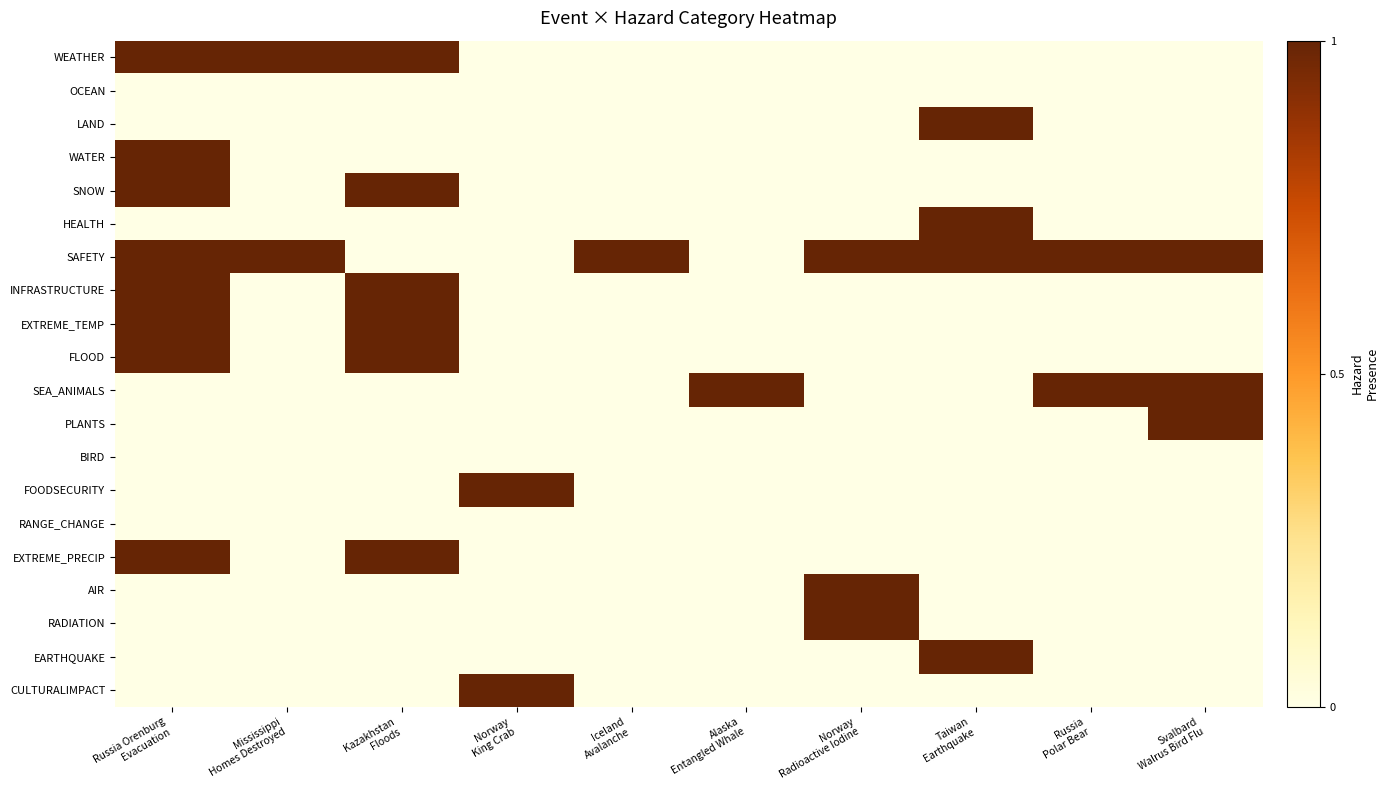

Reading left to right, list all the values displayed in this chart.

WEATHER: Russia Orenburg
Evacuation=1	Mississippi
Homes Destroyed=1	Kazakhstan
Floods=1	Norway
King Crab=0	Iceland
Avalanche=0	Alaska
Entangled Whale=0	Norway
Radioactive Iodine=0	Taiwan
Earthquake=0	Russia
Polar Bear=0	Svalbard
Walrus Bird Flu=0
OCEAN: Russia Orenburg
Evacuation=0	Mississippi
Homes Destroyed=0	Kazakhstan
Floods=0	Norway
King Crab=0	Iceland
Avalanche=0	Alaska
Entangled Whale=0	Norway
Radioactive Iodine=0	Taiwan
Earthquake=0	Russia
Polar Bear=0	Svalbard
Walrus Bird Flu=0
LAND: Russia Orenburg
Evacuation=0	Mississippi
Homes Destroyed=0	Kazakhstan
Floods=0	Norway
King Crab=0	Iceland
Avalanche=0	Alaska
Entangled Whale=0	Norway
Radioactive Iodine=0	Taiwan
Earthquake=1	Russia
Polar Bear=0	Svalbard
Walrus Bird Flu=0
WATER: Russia Orenburg
Evacuation=1	Mississippi
Homes Destroyed=0	Kazakhstan
Floods=0	Norway
King Crab=0	Iceland
Avalanche=0	Alaska
Entangled Whale=0	Norway
Radioactive Iodine=0	Taiwan
Earthquake=0	Russia
Polar Bear=0	Svalbard
Walrus Bird Flu=0
SNOW: Russia Orenburg
Evacuation=1	Mississippi
Homes Destroyed=0	Kazakhstan
Floods=1	Norway
King Crab=0	Iceland
Avalanche=0	Alaska
Entangled Whale=0	Norway
Radioactive Iodine=0	Taiwan
Earthquake=0	Russia
Polar Bear=0	Svalbard
Walrus Bird Flu=0
HEALTH: Russia Orenburg
Evacuation=0	Mississippi
Homes Destroyed=0	Kazakhstan
Floods=0	Norway
King Crab=0	Iceland
Avalanche=0	Alaska
Entangled Whale=0	Norway
Radioactive Iodine=0	Taiwan
Earthquake=1	Russia
Polar Bear=0	Svalbard
Walrus Bird Flu=0
SAFETY: Russia Orenburg
Evacuation=1	Mississippi
Homes Destroyed=1	Kazakhstan
Floods=0	Norway
King Crab=0	Iceland
Avalanche=1	Alaska
Entangled Whale=0	Norway
Radioactive Iodine=1	Taiwan
Earthquake=1	Russia
Polar Bear=1	Svalbard
Walrus Bird Flu=1
INFRASTRUCTURE: Russia Orenburg
Evacuation=1	Mississippi
Homes Destroyed=0	Kazakhstan
Floods=1	Norway
King Crab=0	Iceland
Avalanche=0	Alaska
Entangled Whale=0	Norway
Radioactive Iodine=0	Taiwan
Earthquake=0	Russia
Polar Bear=0	Svalbard
Walrus Bird Flu=0
EXTREME_TEMP: Russia Orenburg
Evacuation=1	Mississippi
Homes Destroyed=0	Kazakhstan
Floods=1	Norway
King Crab=0	Iceland
Avalanche=0	Alaska
Entangled Whale=0	Norway
Radioactive Iodine=0	Taiwan
Earthquake=0	Russia
Polar Bear=0	Svalbard
Walrus Bird Flu=0
FLOOD: Russia Orenburg
Evacuation=1	Mississippi
Homes Destroyed=0	Kazakhstan
Floods=1	Norway
King Crab=0	Iceland
Avalanche=0	Alaska
Entangled Whale=0	Norway
Radioactive Iodine=0	Taiwan
Earthquake=0	Russia
Polar Bear=0	Svalbard
Walrus Bird Flu=0
SEA_ANIMALS: Russia Orenburg
Evacuation=0	Mississippi
Homes Destroyed=0	Kazakhstan
Floods=0	Norway
King Crab=0	Iceland
Avalanche=0	Alaska
Entangled Whale=1	Norway
Radioactive Iodine=0	Taiwan
Earthquake=0	Russia
Polar Bear=1	Svalbard
Walrus Bird Flu=1
PLANTS: Russia Orenburg
Evacuation=0	Mississippi
Homes Destroyed=0	Kazakhstan
Floods=0	Norway
King Crab=0	Iceland
Avalanche=0	Alaska
Entangled Whale=0	Norway
Radioactive Iodine=0	Taiwan
Earthquake=0	Russia
Polar Bear=0	Svalbard
Walrus Bird Flu=1
BIRD: Russia Orenburg
Evacuation=0	Mississippi
Homes Destroyed=0	Kazakhstan
Floods=0	Norway
King Crab=0	Iceland
Avalanche=0	Alaska
Entangled Whale=0	Norway
Radioactive Iodine=0	Taiwan
Earthquake=0	Russia
Polar Bear=0	Svalbard
Walrus Bird Flu=0
FOODSECURITY: Russia Orenburg
Evacuation=0	Mississippi
Homes Destroyed=0	Kazakhstan
Floods=0	Norway
King Crab=1	Iceland
Avalanche=0	Alaska
Entangled Whale=0	Norway
Radioactive Iodine=0	Taiwan
Earthquake=0	Russia
Polar Bear=0	Svalbard
Walrus Bird Flu=0
RANGE_CHANGE: Russia Orenburg
Evacuation=0	Mississippi
Homes Destroyed=0	Kazakhstan
Floods=0	Norway
King Crab=0	Iceland
Avalanche=0	Alaska
Entangled Whale=0	Norway
Radioactive Iodine=0	Taiwan
Earthquake=0	Russia
Polar Bear=0	Svalbard
Walrus Bird Flu=0
EXTREME_PRECIP: Russia Orenburg
Evacuation=1	Mississippi
Homes Destroyed=0	Kazakhstan
Floods=1	Norway
King Crab=0	Iceland
Avalanche=0	Alaska
Entangled Whale=0	Norway
Radioactive Iodine=0	Taiwan
Earthquake=0	Russia
Polar Bear=0	Svalbard
Walrus Bird Flu=0
AIR: Russia Orenburg
Evacuation=0	Mississippi
Homes Destroyed=0	Kazakhstan
Floods=0	Norway
King Crab=0	Iceland
Avalanche=0	Alaska
Entangled Whale=0	Norway
Radioactive Iodine=1	Taiwan
Earthquake=0	Russia
Polar Bear=0	Svalbard
Walrus Bird Flu=0
RADIATION: Russia Orenburg
Evacuation=0	Mississippi
Homes Destroyed=0	Kazakhstan
Floods=0	Norway
King Crab=0	Iceland
Avalanche=0	Alaska
Entangled Whale=0	Norway
Radioactive Iodine=1	Taiwan
Earthquake=0	Russia
Polar Bear=0	Svalbard
Walrus Bird Flu=0
EARTHQUAKE: Russia Orenburg
Evacuation=0	Mississippi
Homes Destroyed=0	Kazakhstan
Floods=0	Norway
King Crab=0	Iceland
Avalanche=0	Alaska
Entangled Whale=0	Norway
Radioactive Iodine=0	Taiwan
Earthquake=1	Russia
Polar Bear=0	Svalbard
Walrus Bird Flu=0
CULTURALIMPACT: Russia Orenburg
Evacuation=0	Mississippi
Homes Destroyed=0	Kazakhstan
Floods=0	Norway
King Crab=1	Iceland
Avalanche=0	Alaska
Entangled Whale=0	Norway
Radioactive Iodine=0	Taiwan
Earthquake=0	Russia
Polar Bear=0	Svalbard
Walrus Bird Flu=0